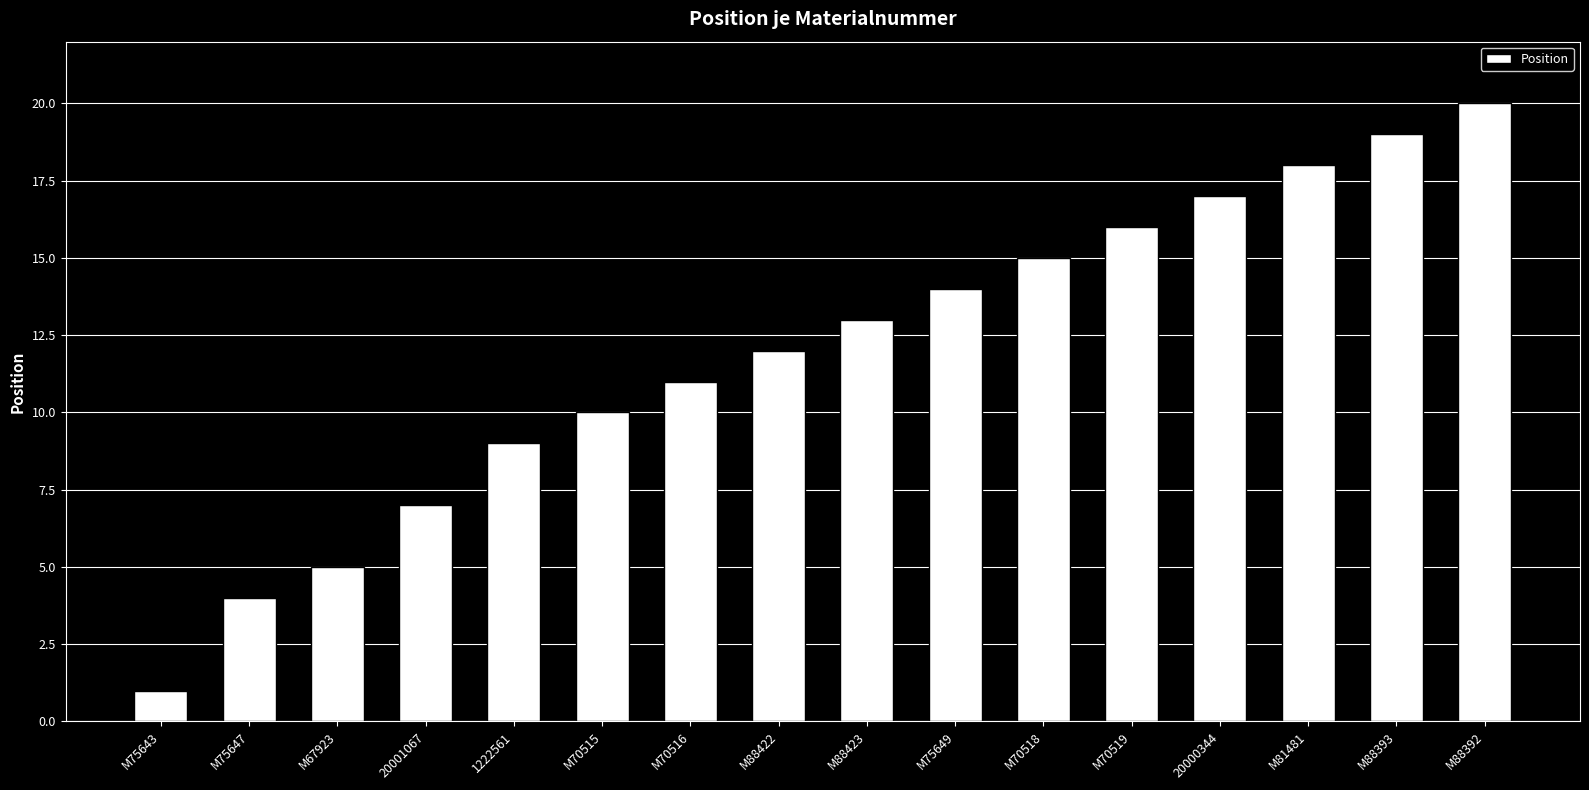

What value does the data have at M70518, to the nearest 5?

15